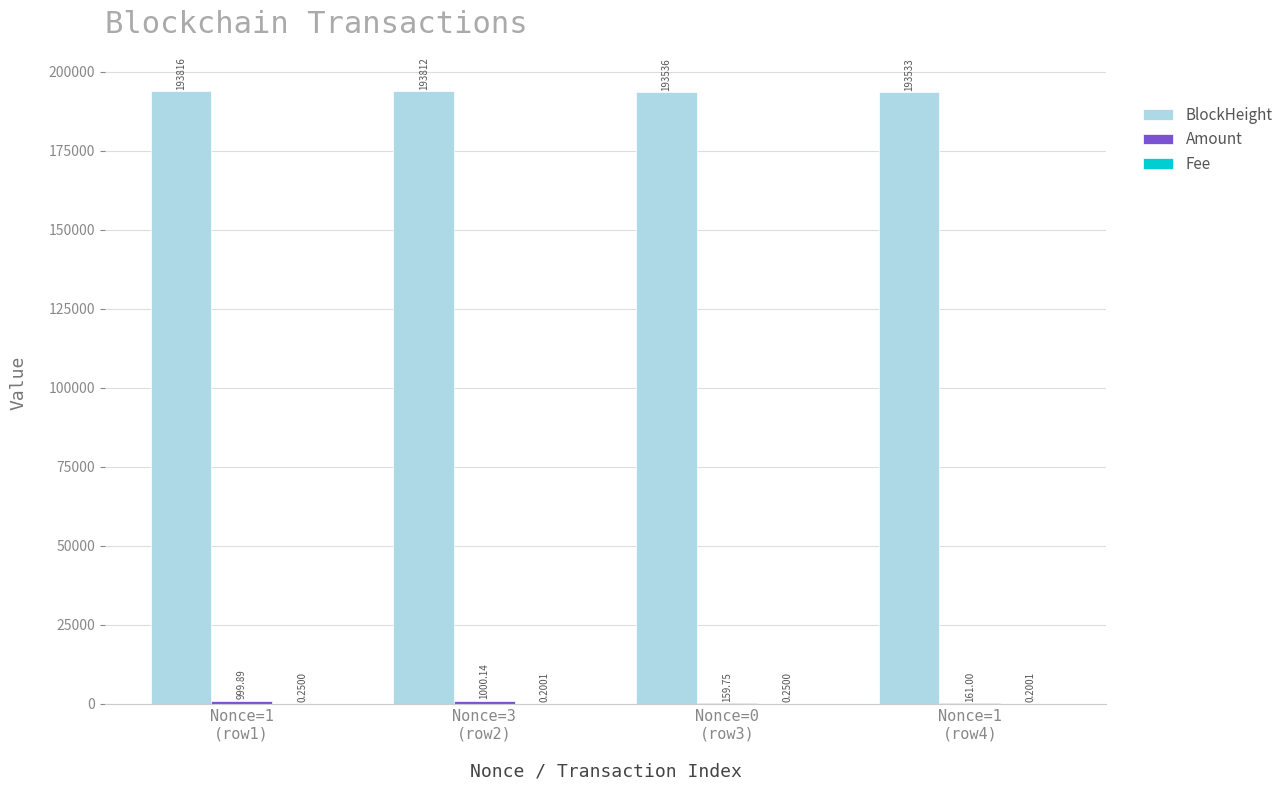

Which series has the largest total across all categories?

BlockHeight